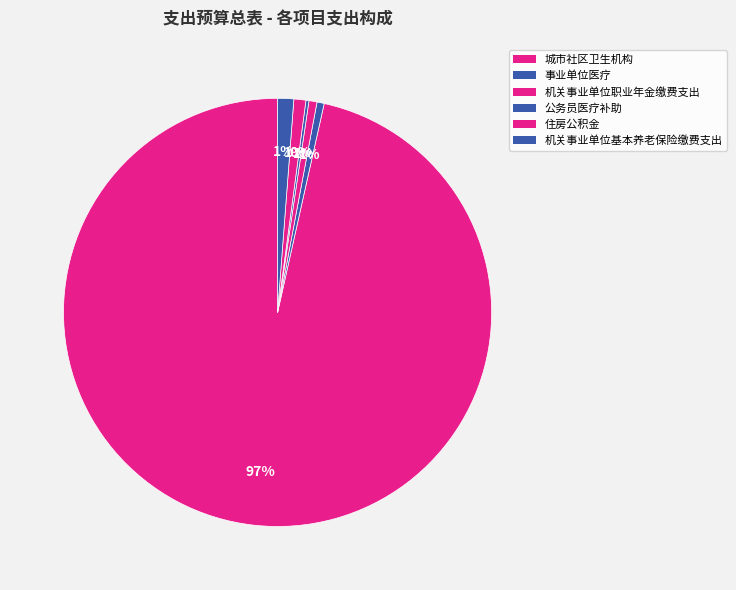

To the nearest percent, what portion does 机关事业单位职业年金缴费支出 represent?

1%